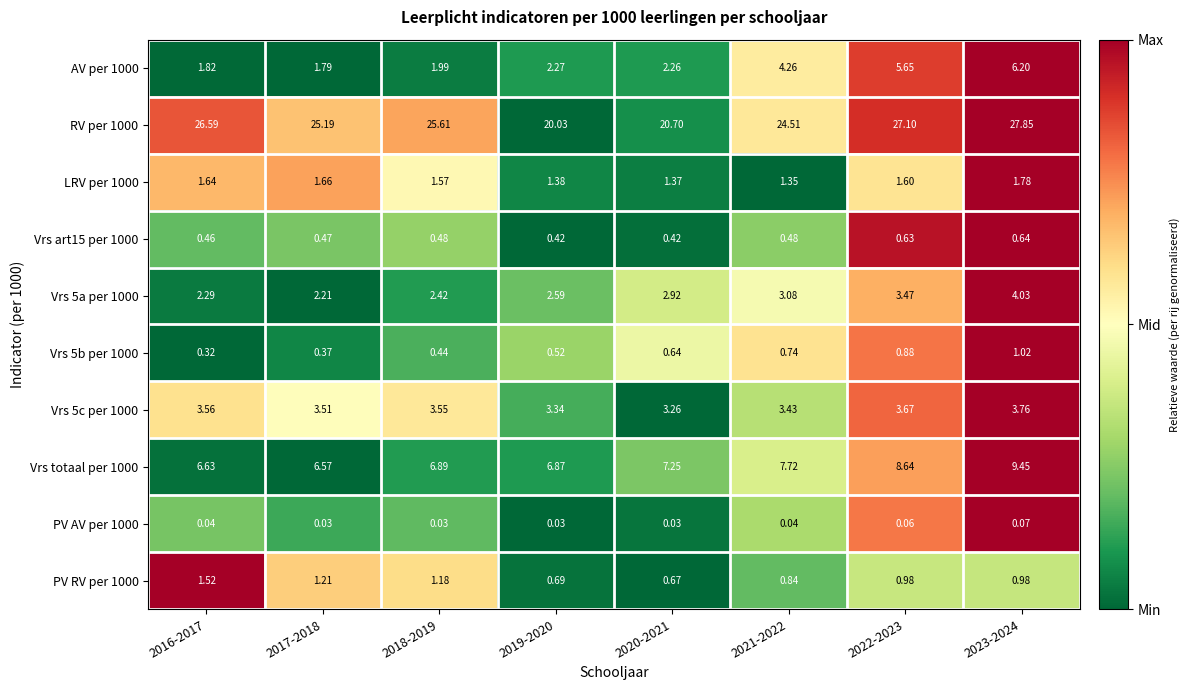

At which category is the sum across all series the highest?

2023-2024